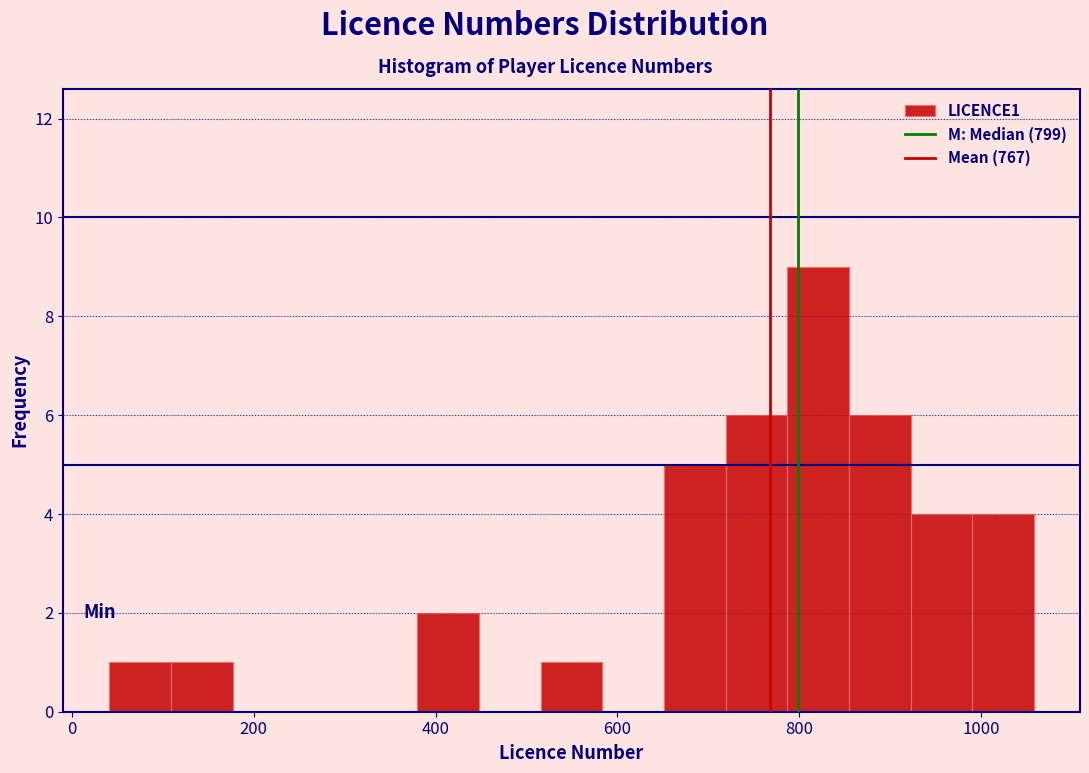

Around what value on the x-axis is the tallest bar? Give the approximate position of its centre, as read against the axis.

820